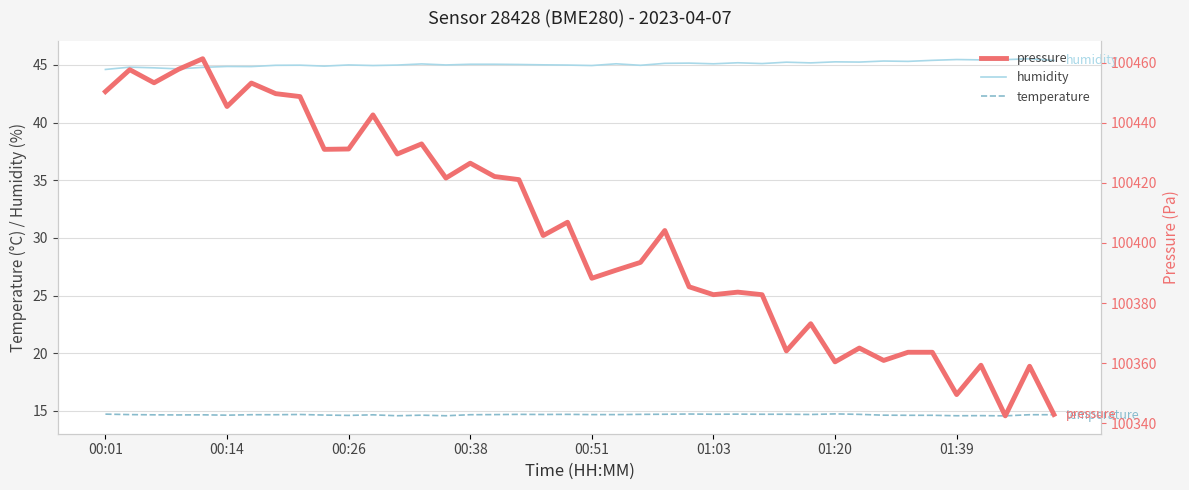

What is the minimum value for humidity?

44.6